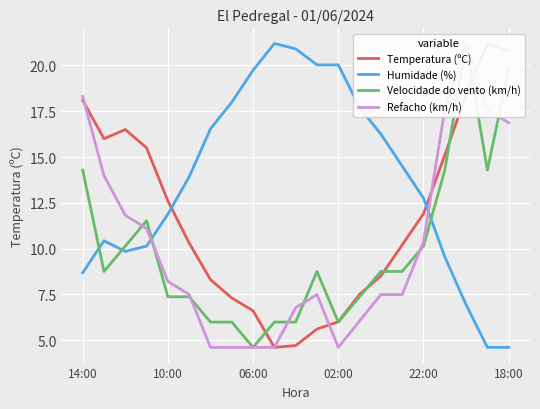

What is the total value across all series at 14:00?

59.4